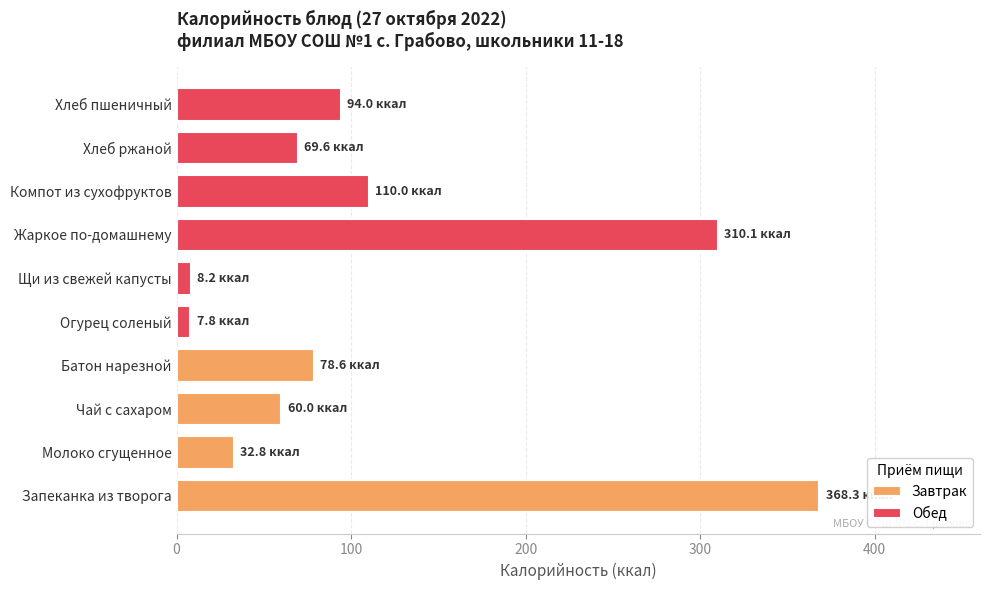

What is the change in value from Запеканка из творога to Батон нарезной?

-289.7